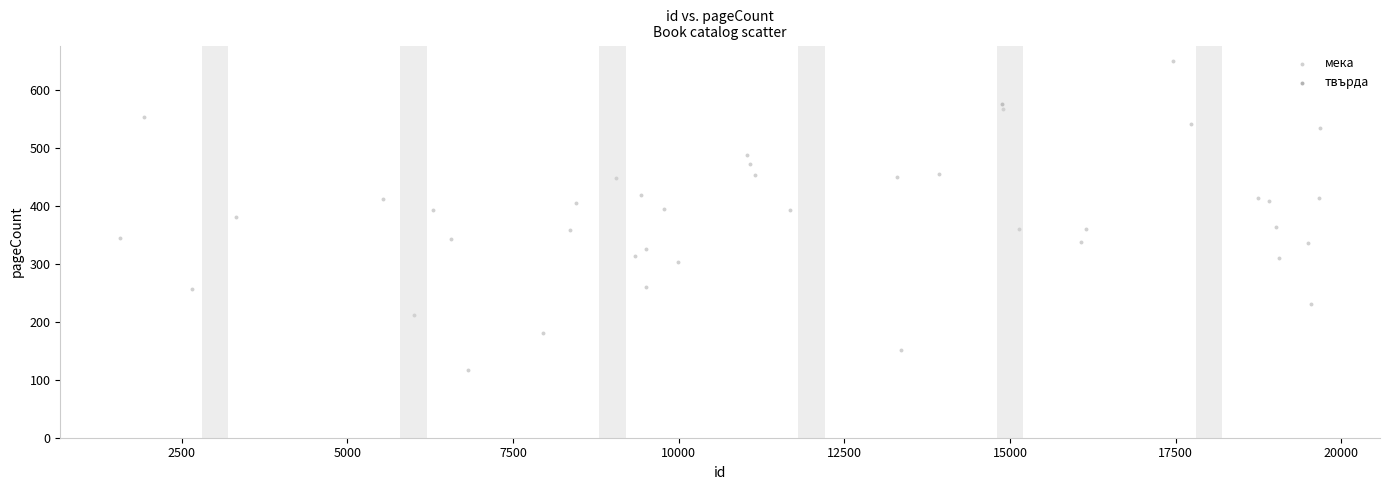

What are all the series names shown in the legend?

мека, твърда